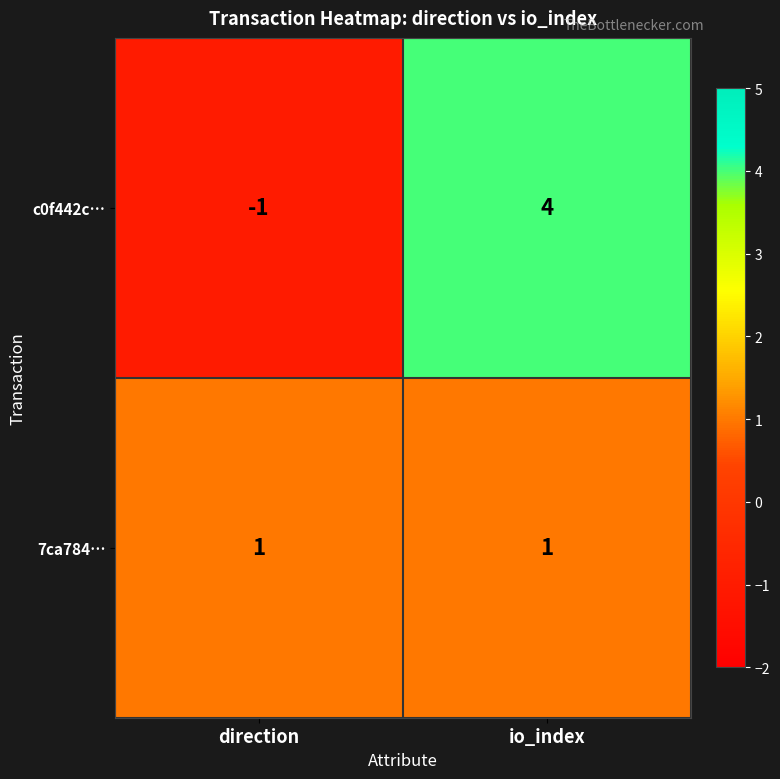

Which series has the largest range (max minus min)?

c0f442c…